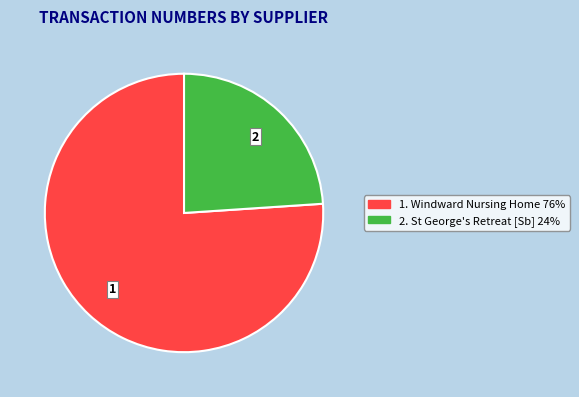

Count the number of slices in the pie.

2